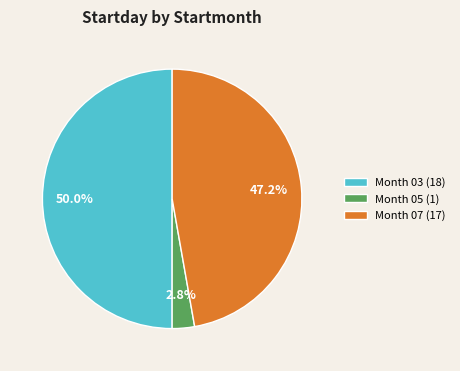

Is Month 07 (17) the majority of the pie?

No